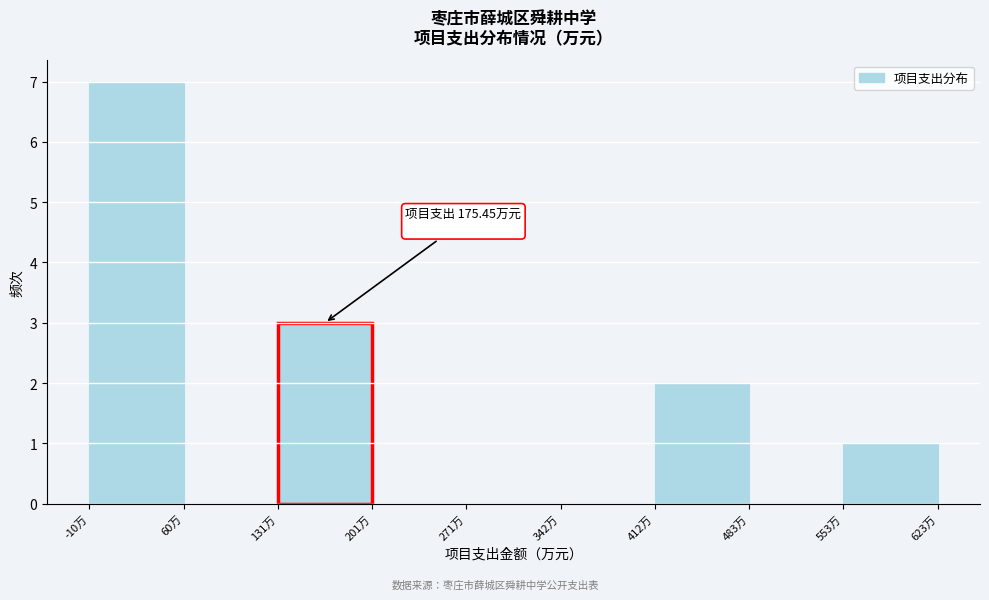

Over which range of the x-axis is the bar tallest?

-10 to 60